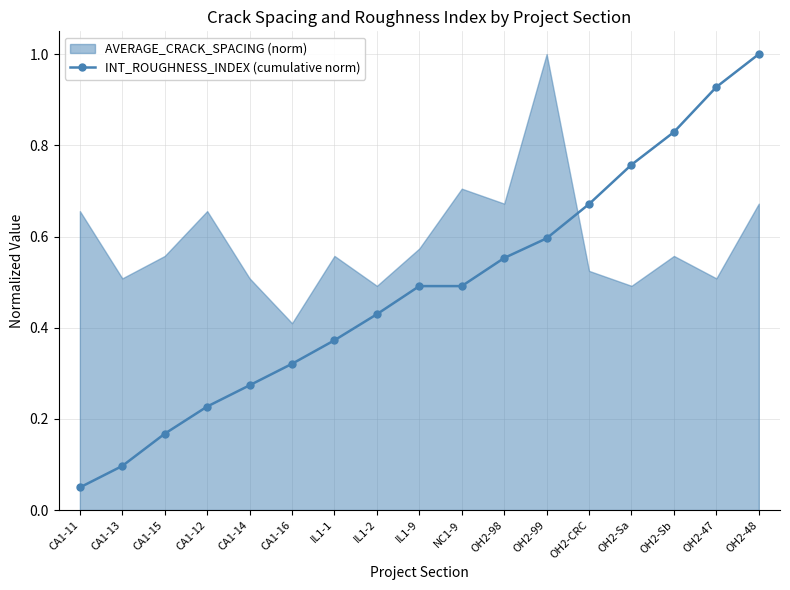

What is the value of the INT_ROUGHNESS_INDEX (cumulative norm) point at the 9th from the left?

0.5